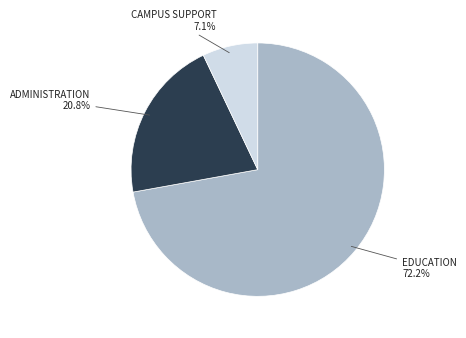

Count the number of slices in the pie.

3